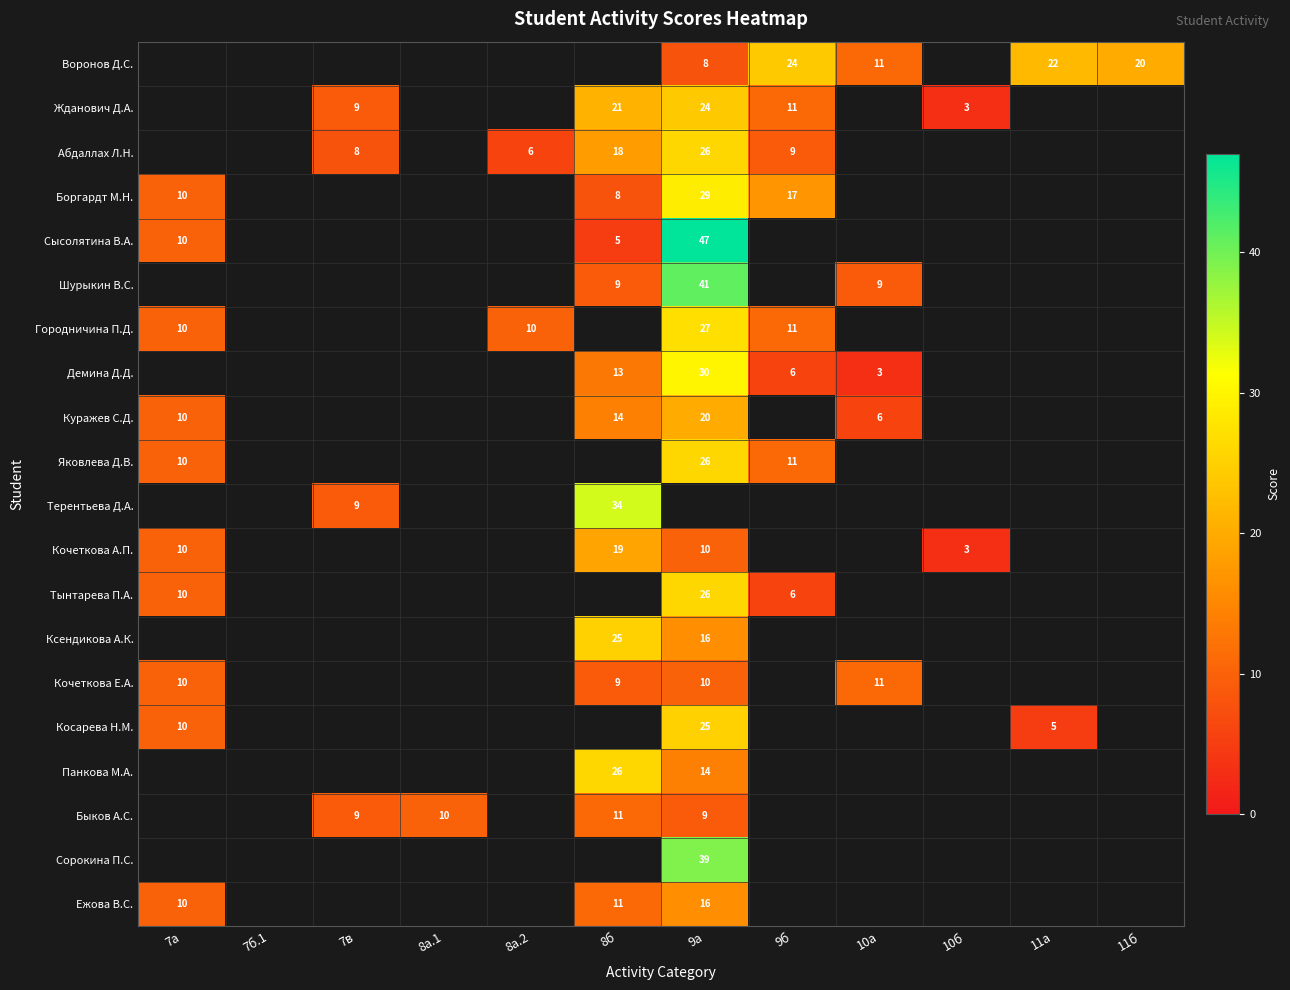

Which category has the highest value across all series?

9а